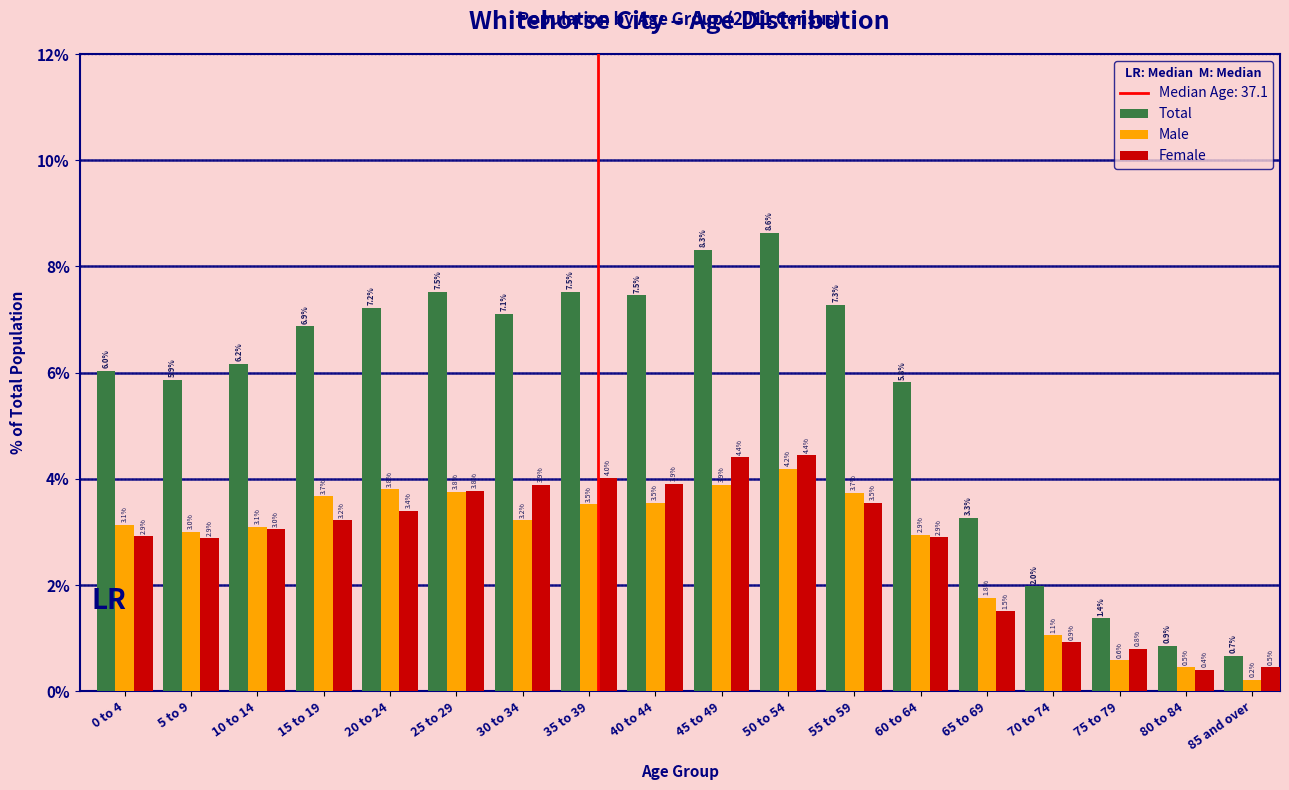

Reading left to right, extract all data points from this chart.

Total: 0 to 4=6.0	5 to 9=5.9	10 to 14=6.2	15 to 19=6.9	20 to 24=7.2	25 to 29=7.5	30 to 34=7.1	35 to 39=7.5	40 to 44=7.5	45 to 49=8.3	50 to 54=8.6	55 to 59=7.3	60 to 64=5.8	65 to 69=3.3	70 to 74=2.0	75 to 79=1.4	80 to 84=0.9	85 and over=0.7
Male: 0 to 4=3.1	5 to 9=3.0	10 to 14=3.1	15 to 19=3.7	20 to 24=3.8	25 to 29=3.8	30 to 34=3.2	35 to 39=3.5	40 to 44=3.5	45 to 49=3.9	50 to 54=4.2	55 to 59=3.7	60 to 64=2.9	65 to 69=1.8	70 to 74=1.1	75 to 79=0.6	80 to 84=0.5	85 and over=0.2
Female: 0 to 4=2.9	5 to 9=2.9	10 to 14=3.0	15 to 19=3.2	20 to 24=3.4	25 to 29=3.8	30 to 34=3.9	35 to 39=4.0	40 to 44=3.9	45 to 49=4.4	50 to 54=4.4	55 to 59=3.5	60 to 64=2.9	65 to 69=1.5	70 to 74=0.9	75 to 79=0.8	80 to 84=0.4	85 and over=0.5